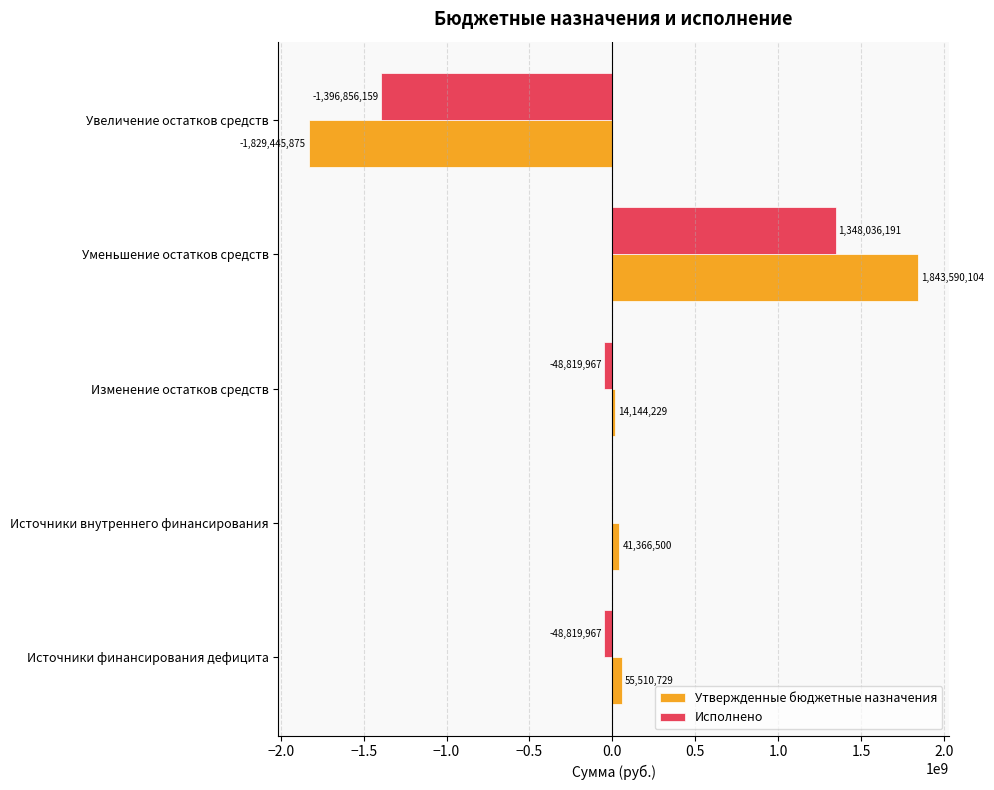

How many data points in Исполнено are above -48819967?

2